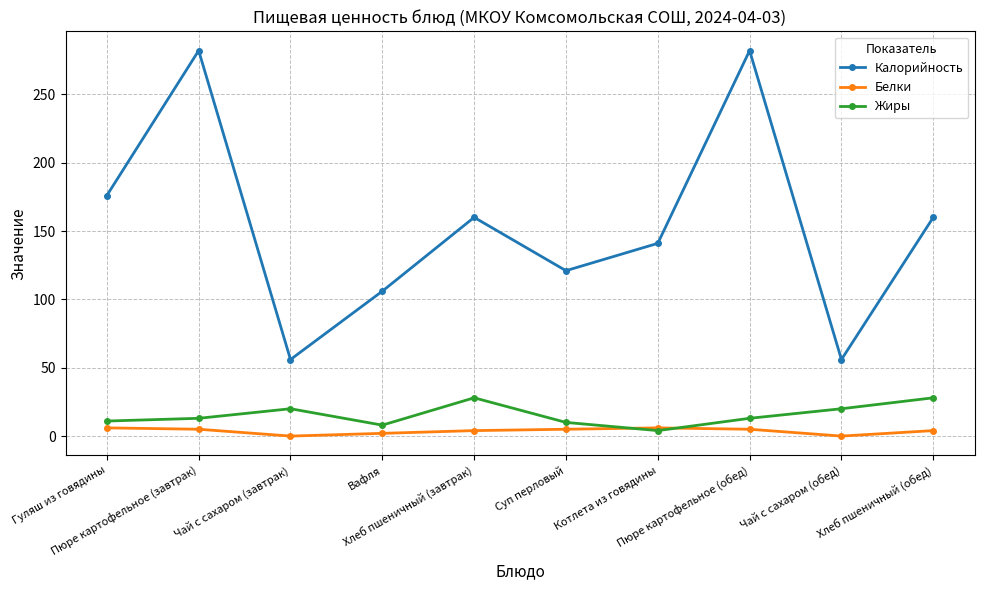

Is it true that Жиры equals 28 at Хлеб пшеничный (завтрак)?

True